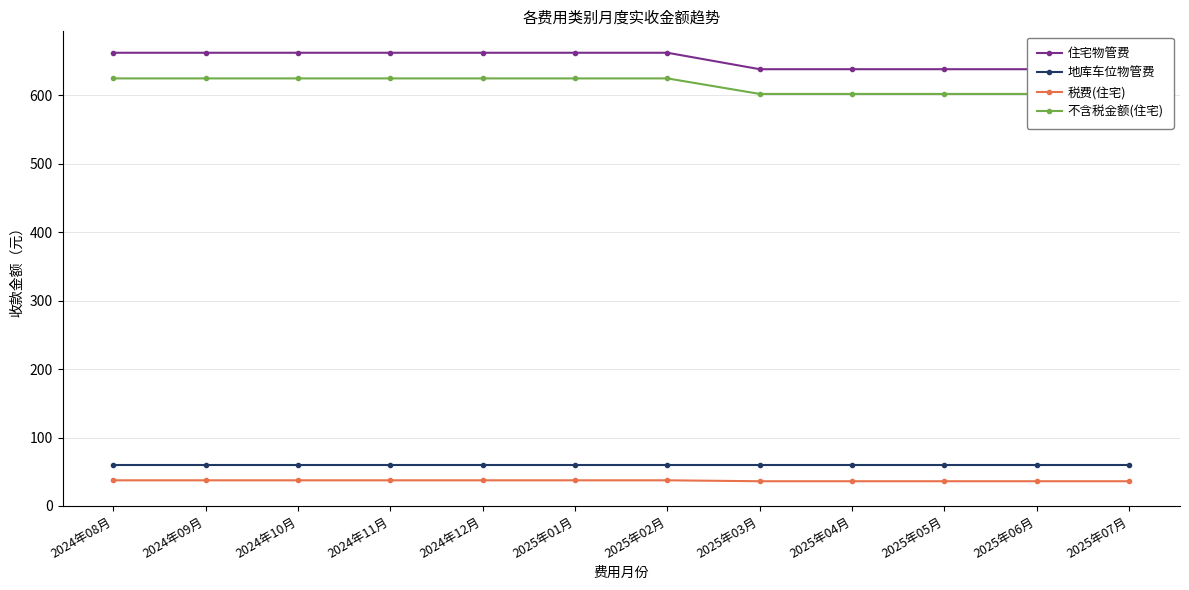

What is the difference between the highest and lowest values at 2025年05月?

602.1